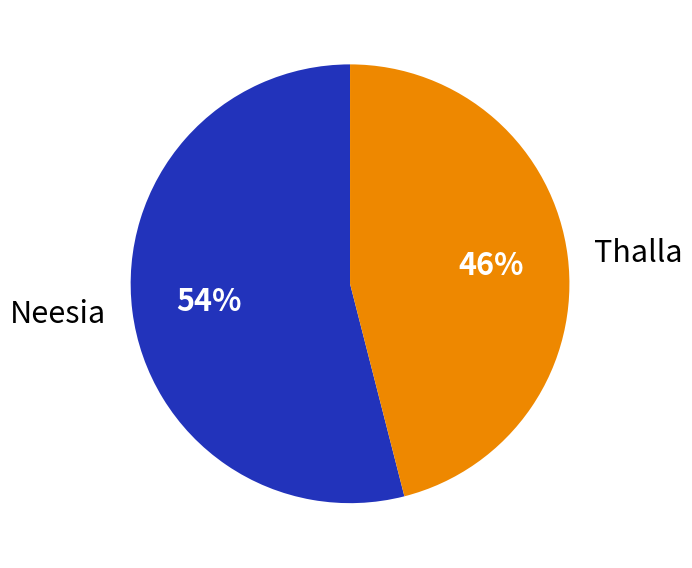

True or false: Thalla accounts for 46% of the total.

True